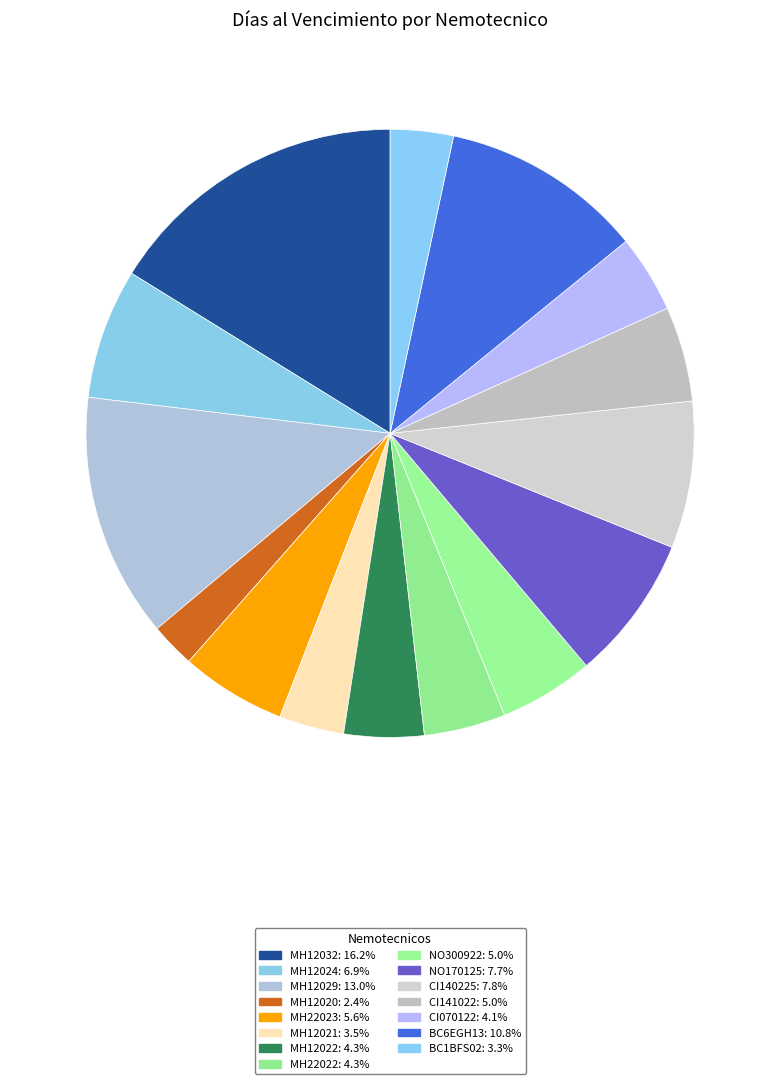

What is the change in value from MH12020 to CI140225?

+1673